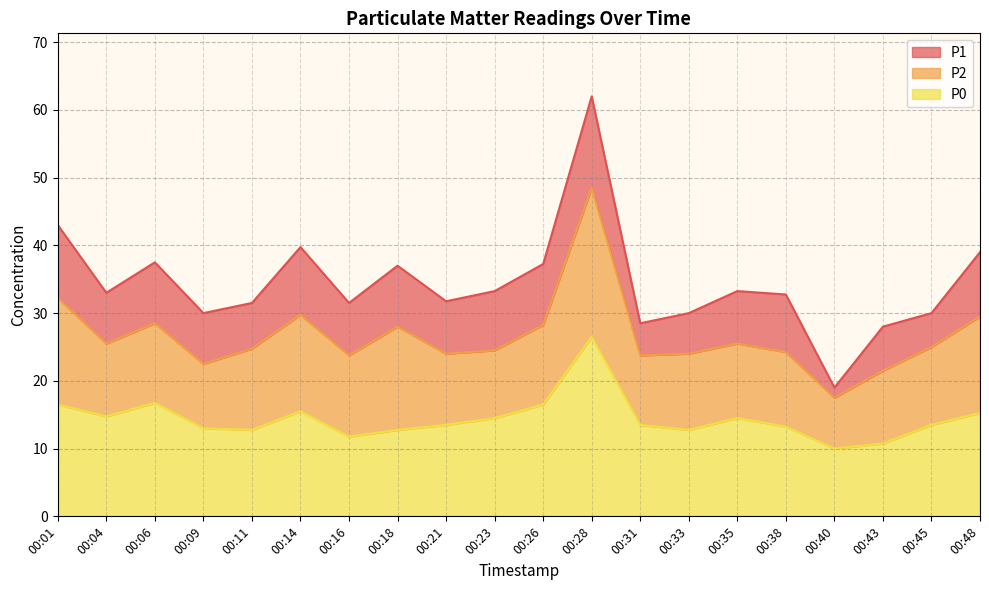

True or false: P1 and P0 intersect in this chart.

False